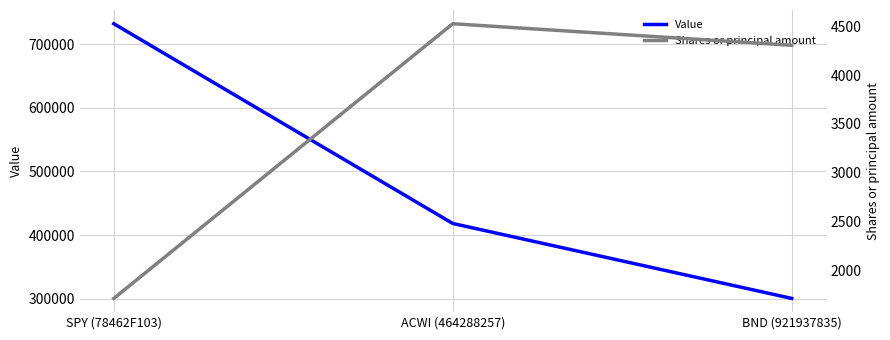

True or false: Shares or principal amount has a value of 6512 at BND (921937835).

False